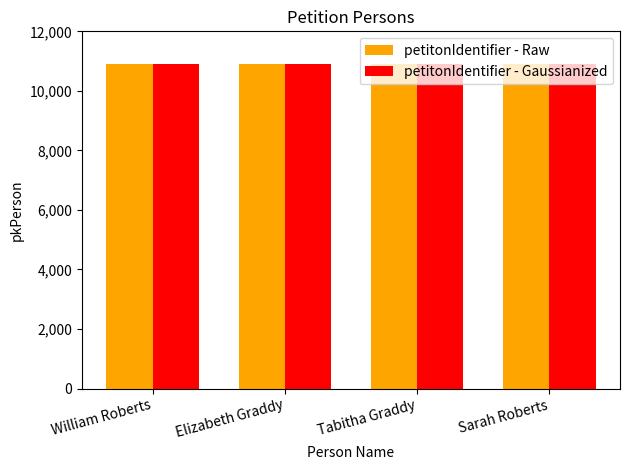

Read the petitonIdentifier - Gaussianized value at Sarah Roberts.

10889